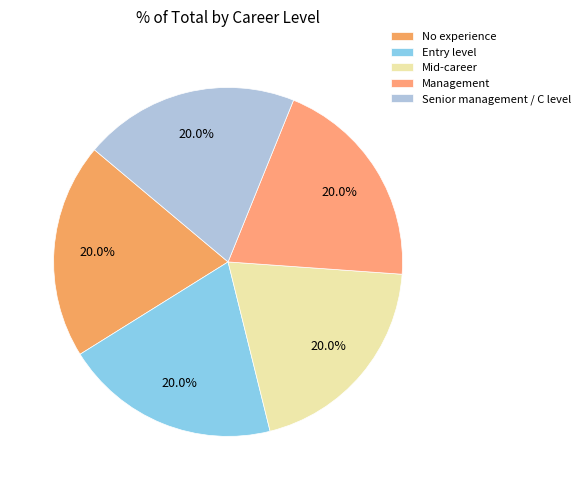

Is there a majority slice in this chart?

No